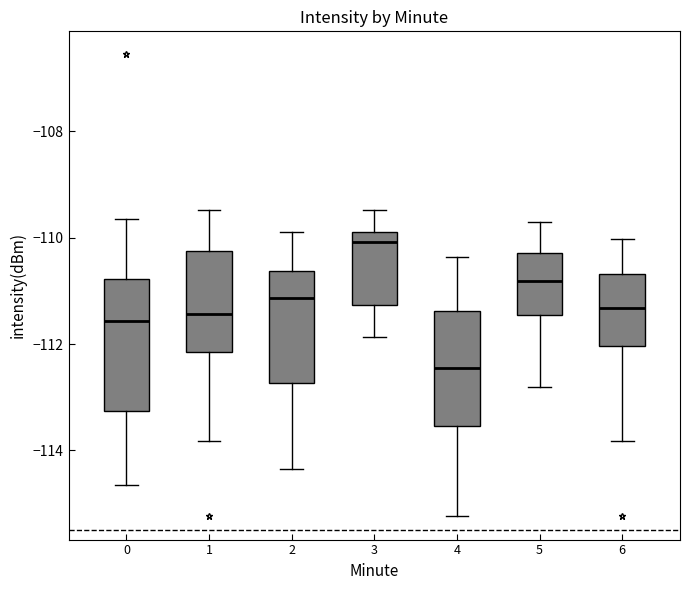

Reading left to right, read every box against the y-axis: the position of its median line, the range the box covers, and the ends of its whiskers. The values are not printed on the chart, so give them approximately, as read against the axis.

0: median -111.6, box -113.2 to -110.8, whiskers -114.6 to -109.6
1: median -111.4, box -112.2 to -110.2, whiskers -113.8 to -109.4
2: median -111.2, box -112.8 to -110.6, whiskers -114.4 to -109.8
3: median -110.0, box -111.2 to -109.8, whiskers -111.8 to -109.4
4: median -112.4, box -113.6 to -111.4, whiskers -115.2 to -110.4
5: median -110.8, box -111.4 to -110.2, whiskers -112.8 to -109.8
6: median -111.4, box -112.0 to -110.6, whiskers -113.8 to -110.0